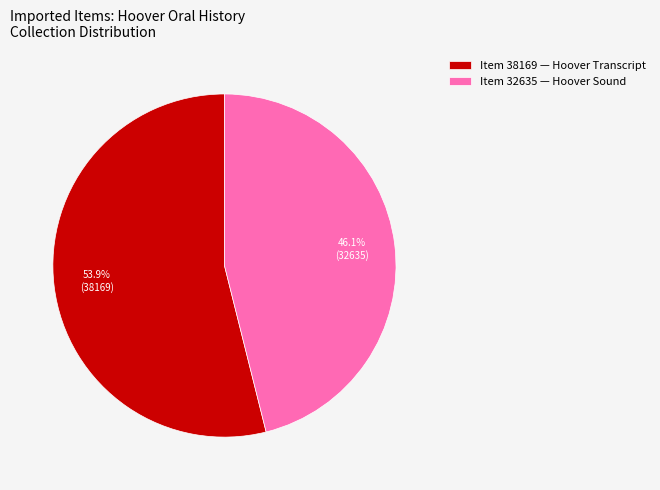

What portion of the pie excludes Item 38169 — Hoover Transcript?

46.1%